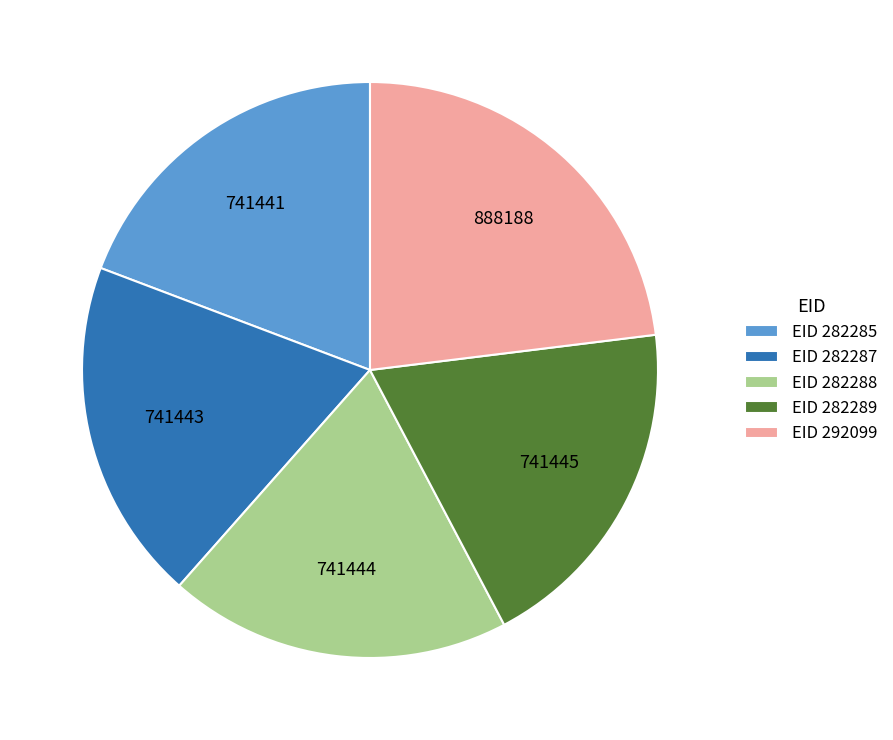

Approximately how many times larger is the value at EID 282288 compared to EID 292099?

0.8